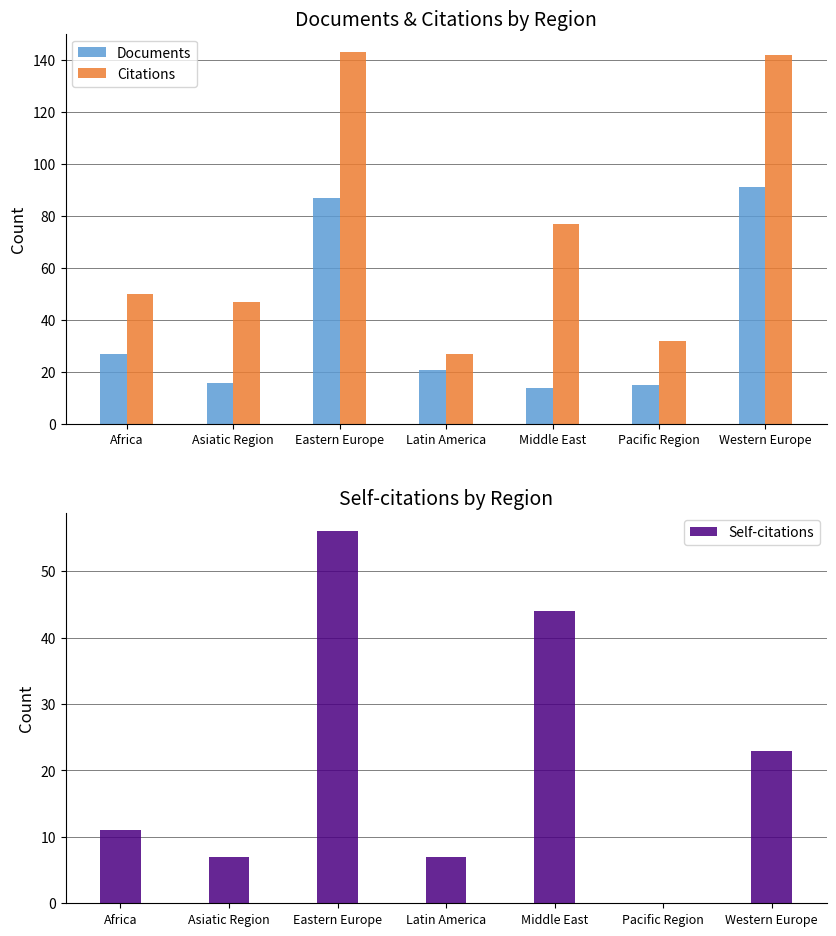

Rank the series by their average value, from lowest to highest.

Self-citations, Documents, Citations